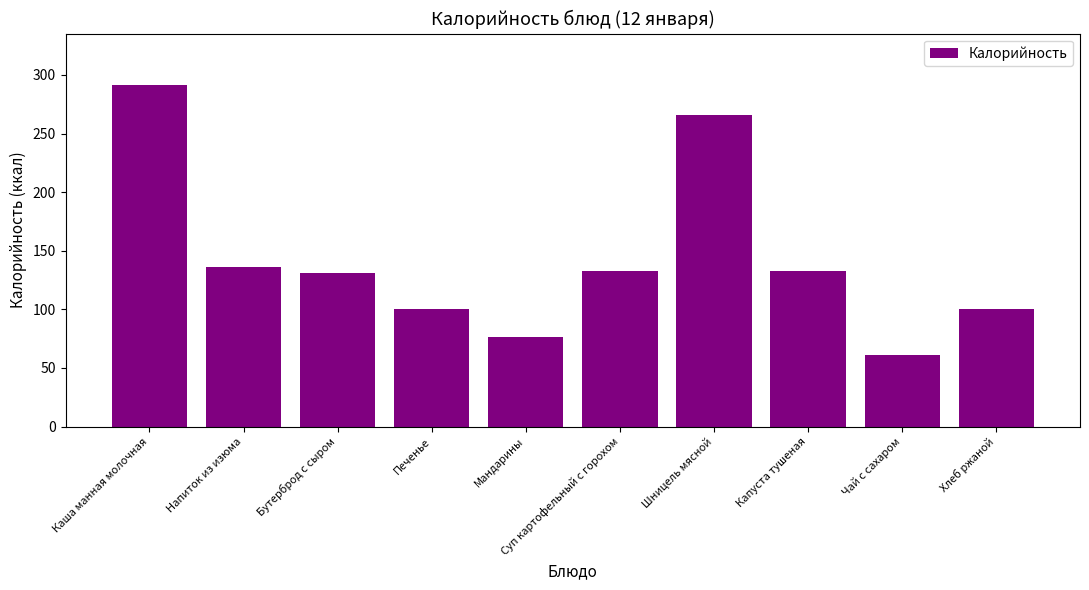

What is the change in value from Бутерброд с сыром to Печенье?

-31.0